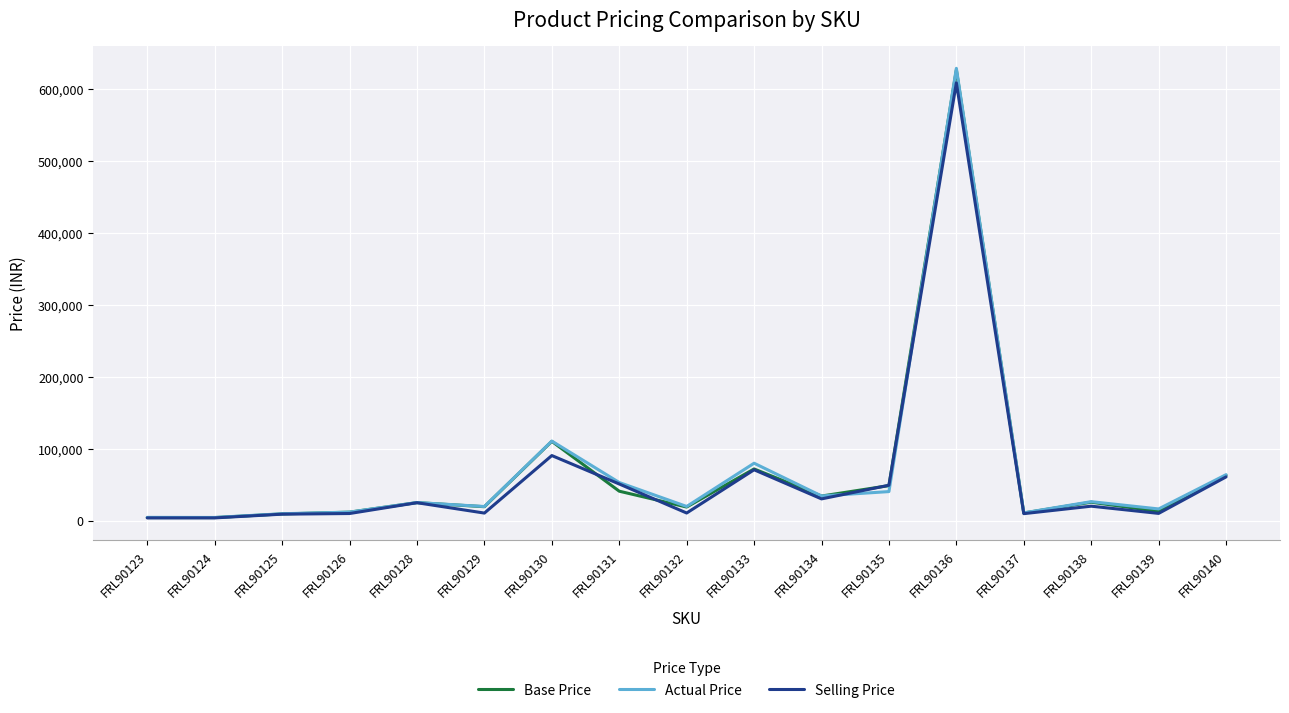

Which series has the widest spread of values?

Actual Price